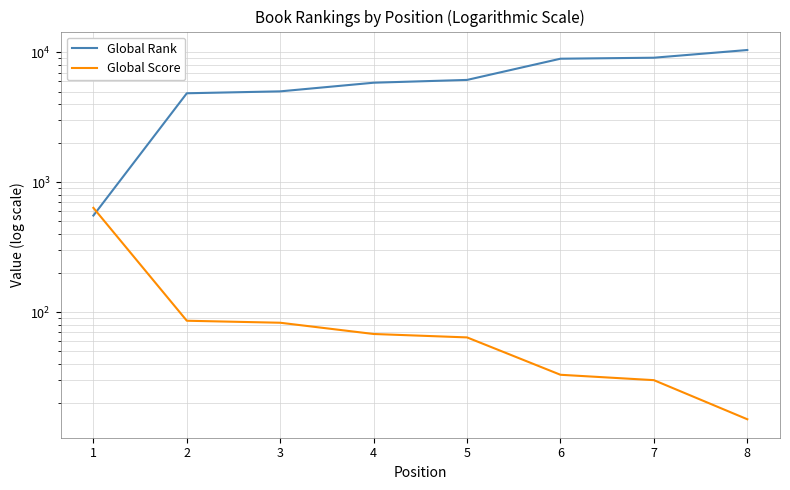

What is the difference between the highest and lowest values at 5?

6078